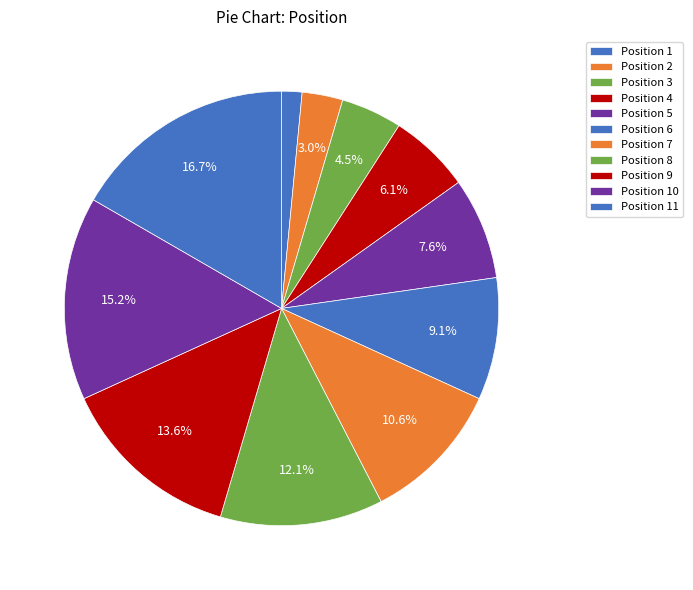

How many slices are in this pie chart?

11